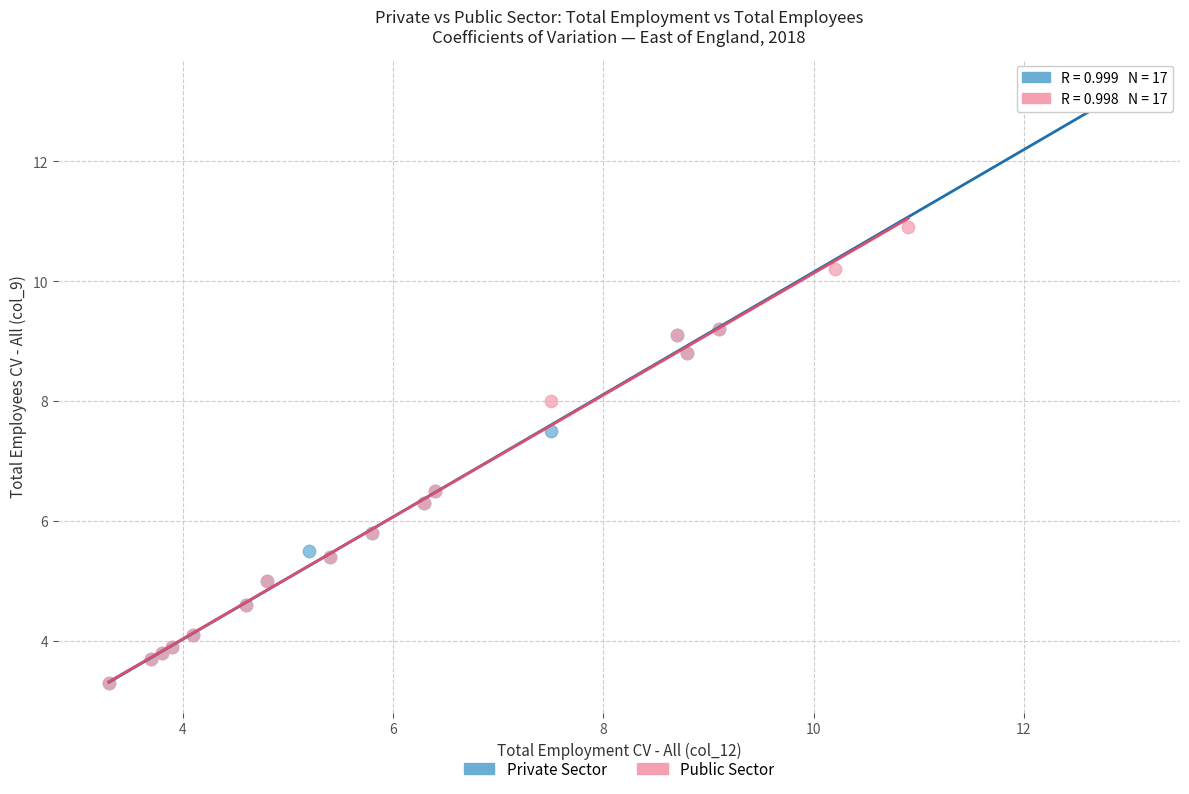

Which series reaches the maximum Y coordinate?

Private Sector